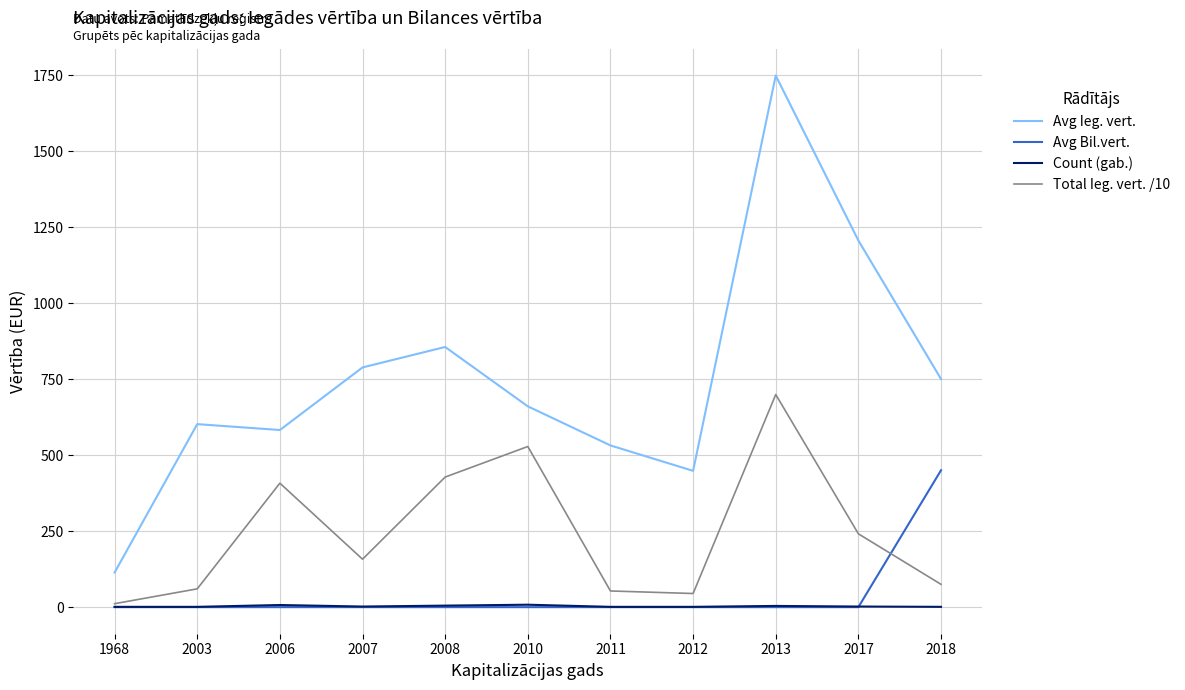

The value of Avg Ieg. vert. at 2017 is 1205.8. True or false?

True